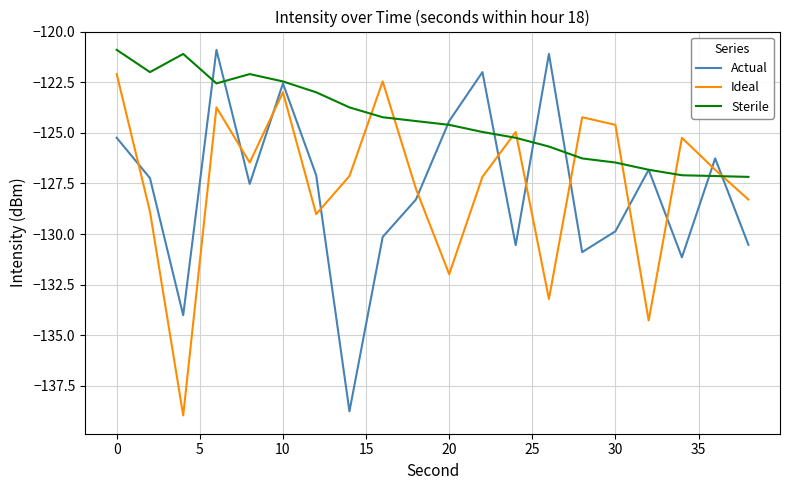

Which series has the largest range (max minus min)?

Actual